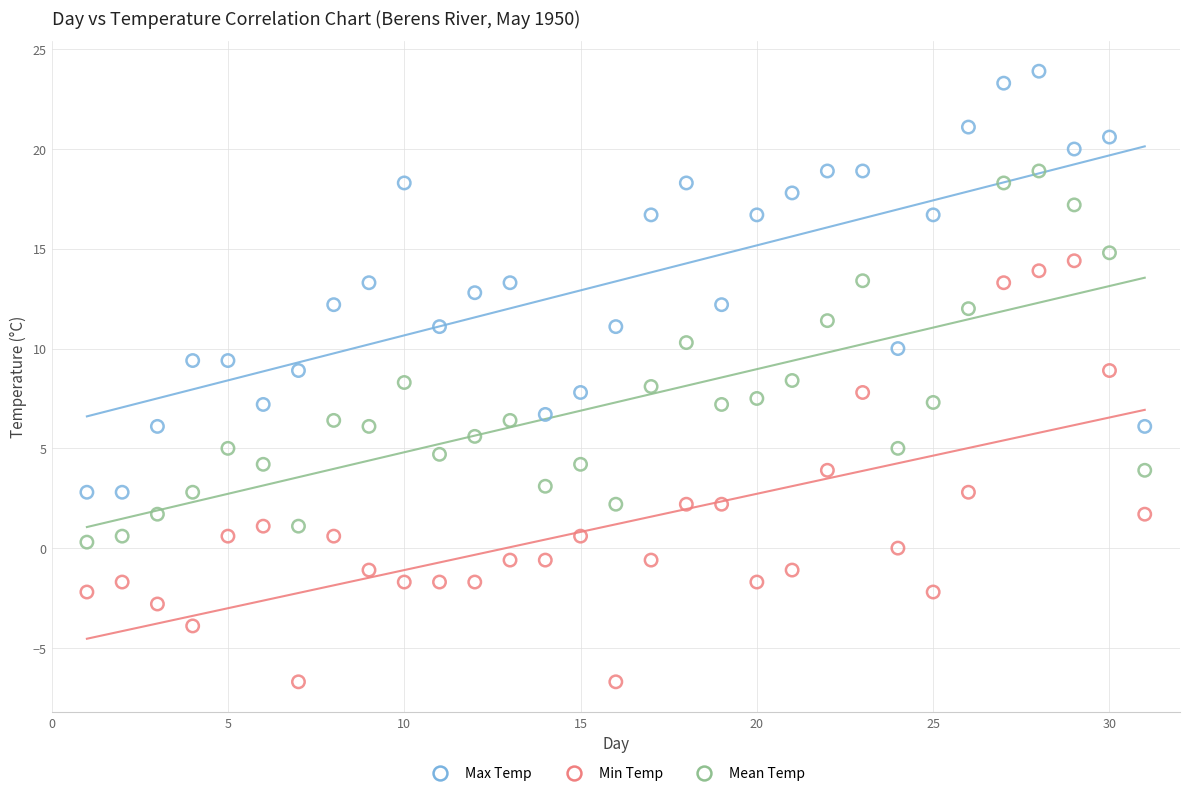

What is the X range (max minus min) for the scatter plot?

30.0